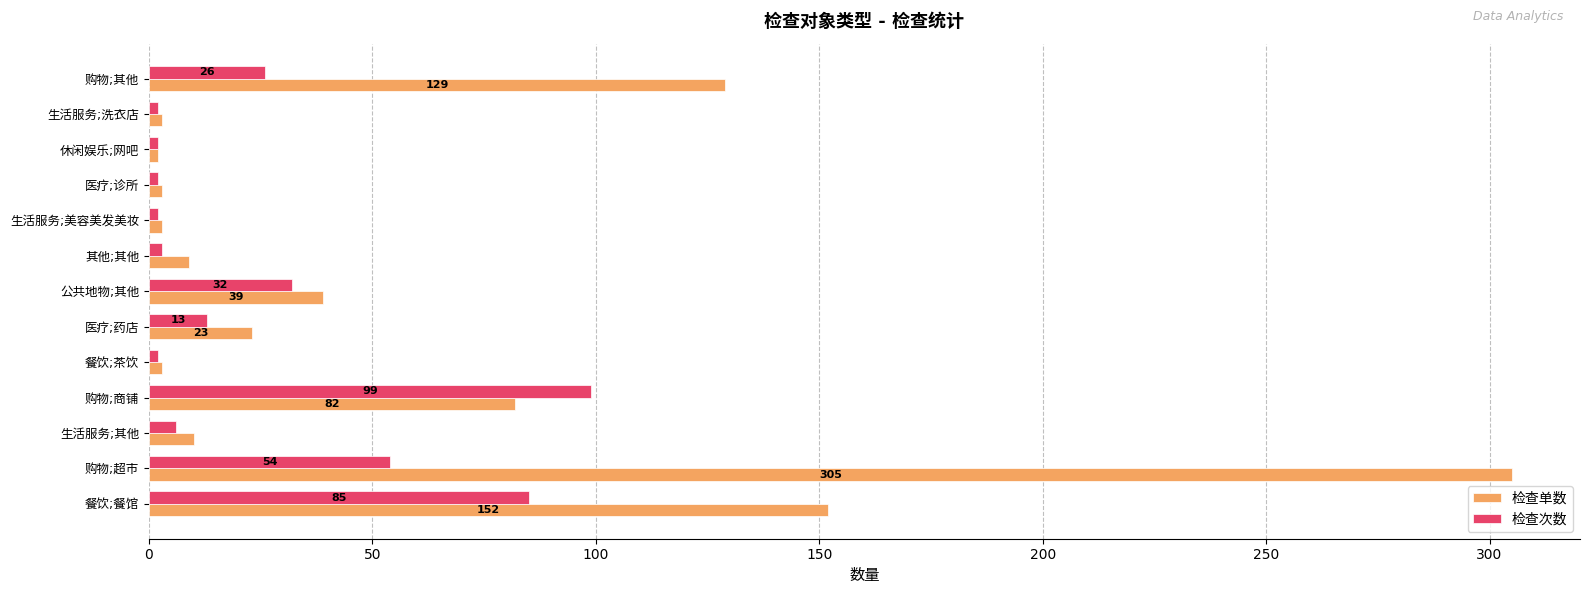

Which category has the highest value across all series?

购物;超市